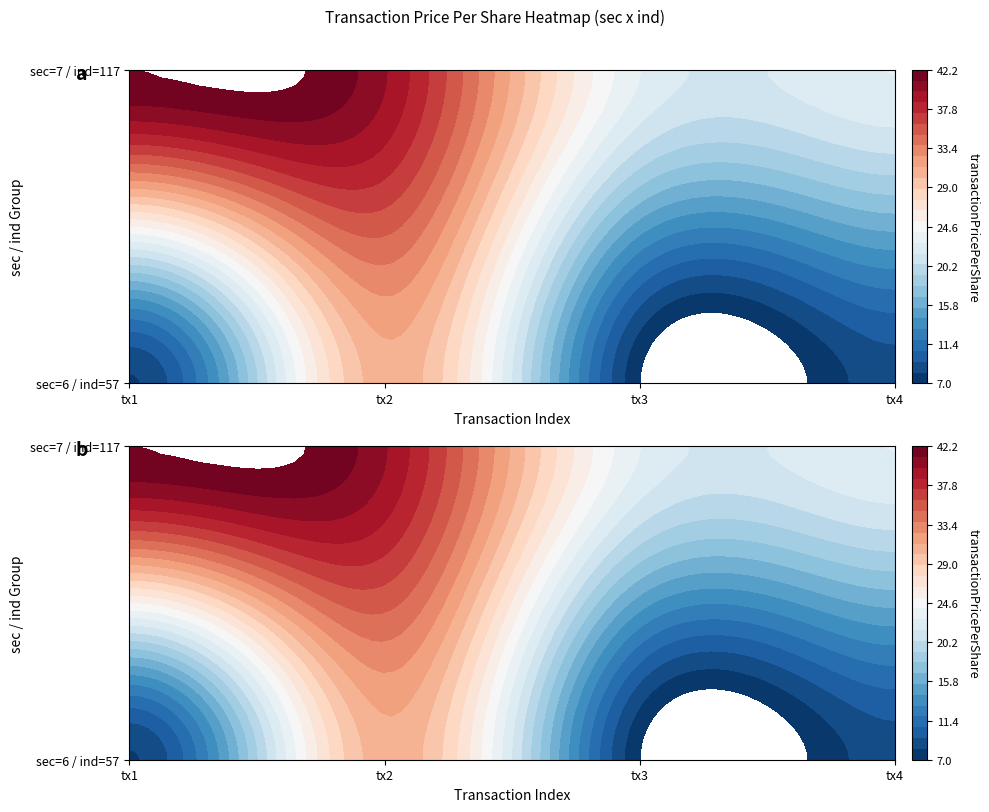

At which category is the sum across all series the highest?

1